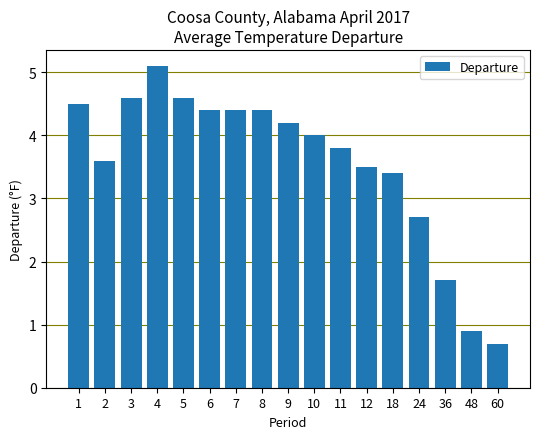

Approximately how many times larger is the value at 3 compared to 12?

1.3